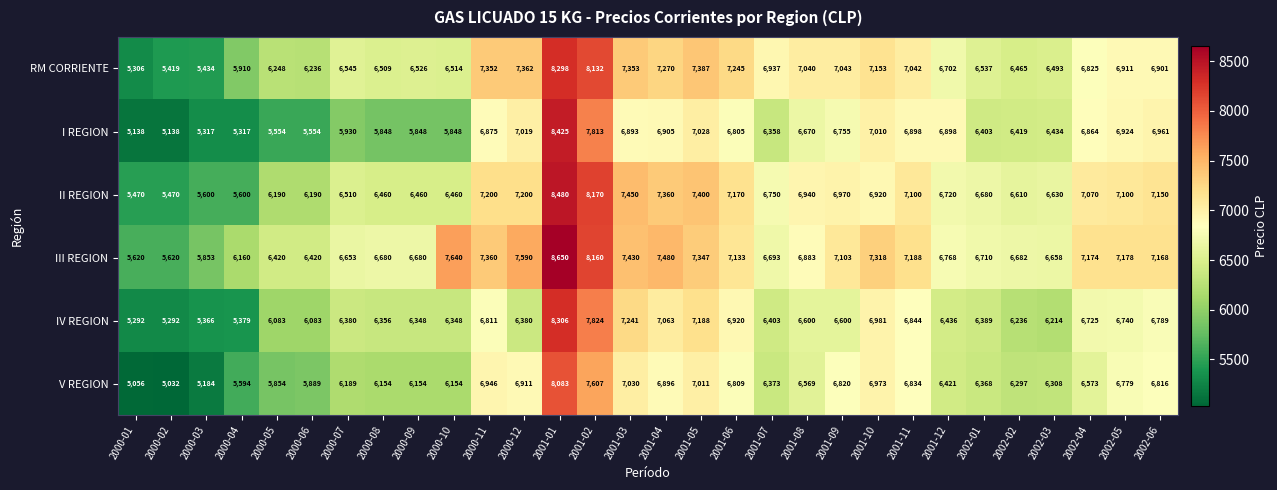

Rank the series at 2001-08 from lowest to highest value.

V REGION, IV REGION, I REGION, III REGION, II REGION, RM CORRIENTE